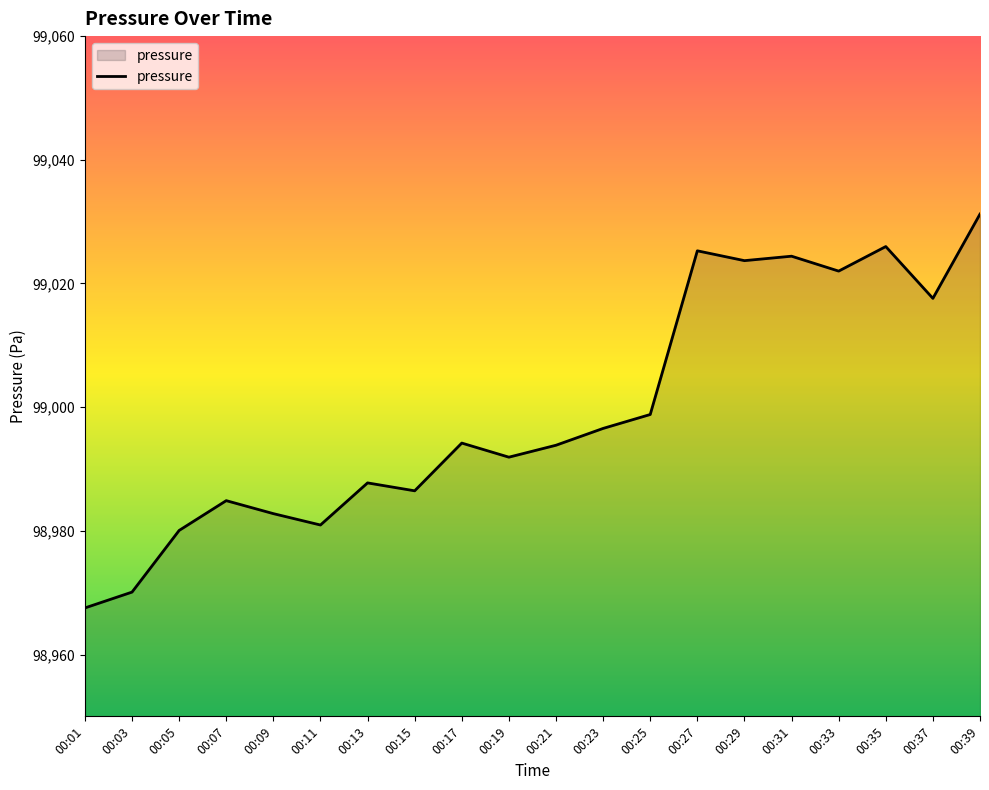

What is the minimum value shown in the chart?

98967.5